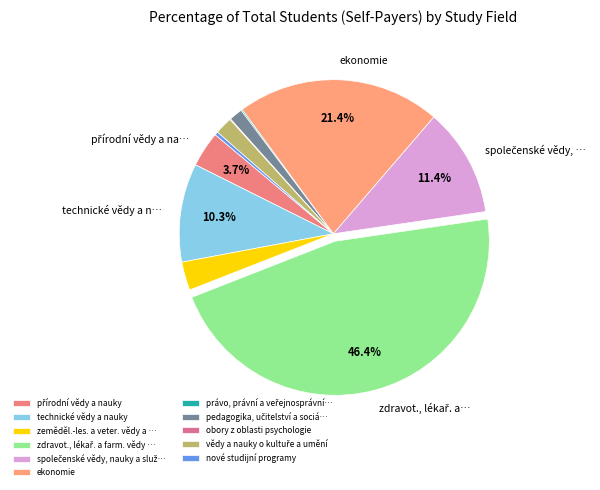

Is there any slice that represents more than half of the pie?

No